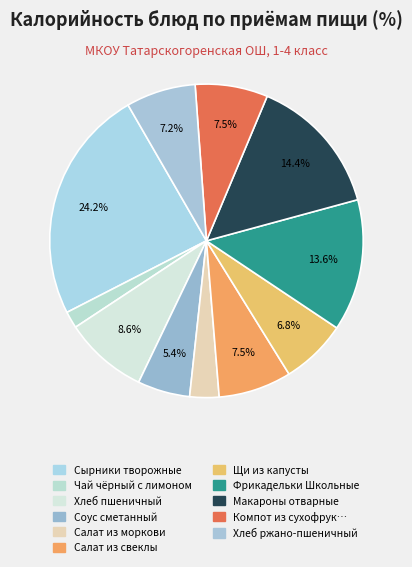

How many slices are in this pie chart?

11